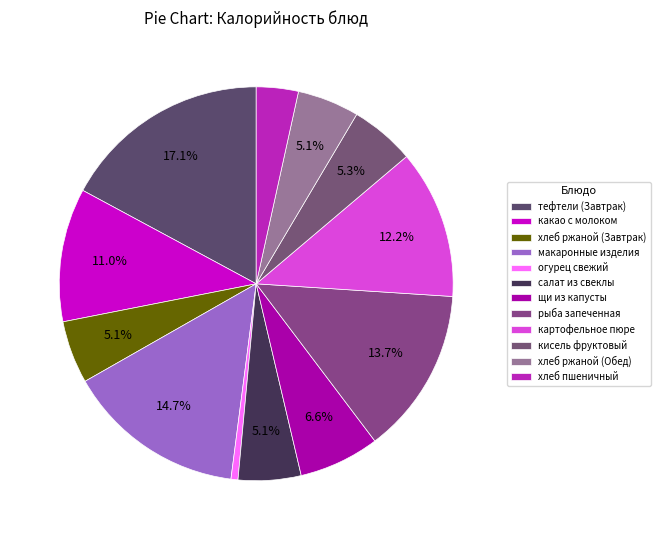

To the nearest percent, what is the combined percentage of хлеб ржаной (Завтрак) and рыба запеченная?

19%